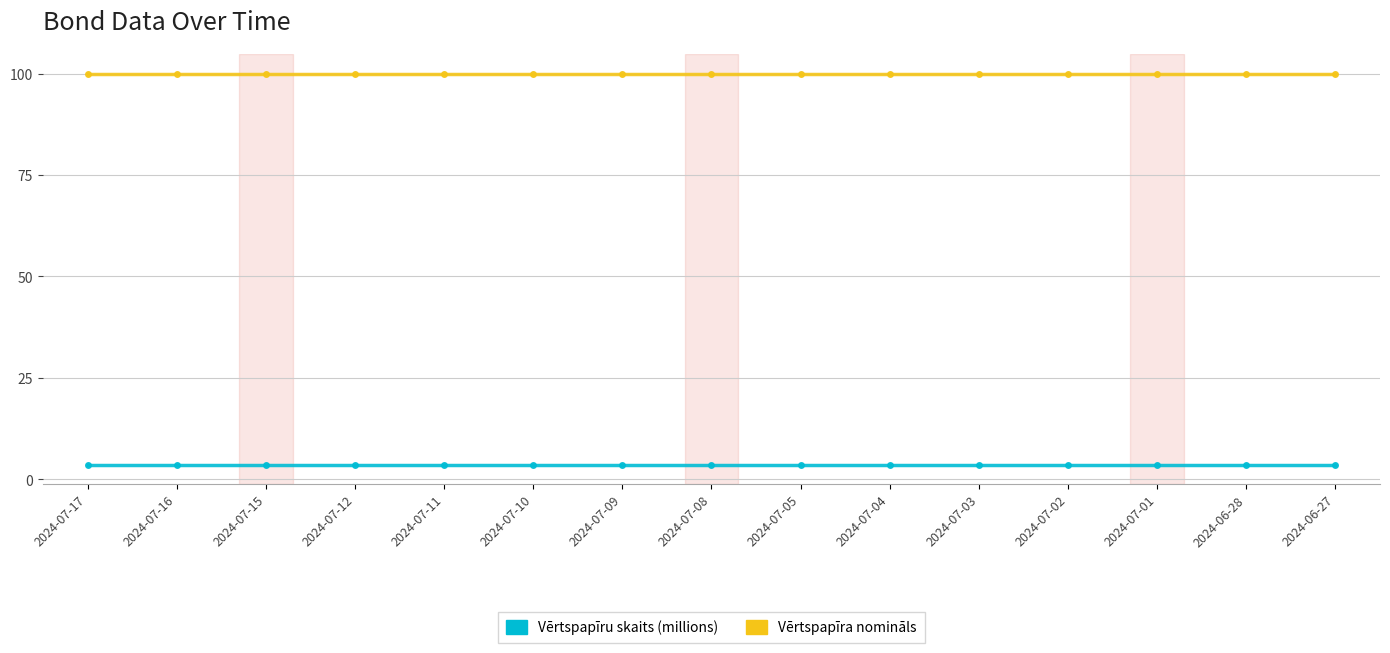

What is the spread (max minus min) of values at 2024-07-17?

96.4